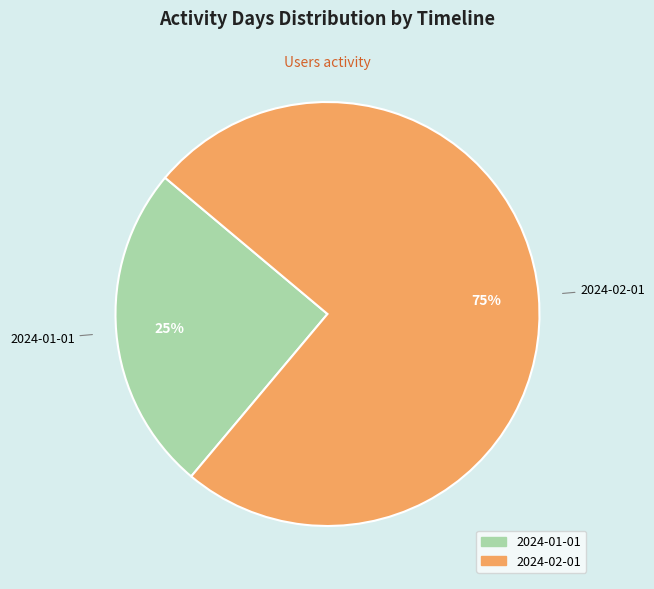

Which slice is the smallest?

2024-01-01